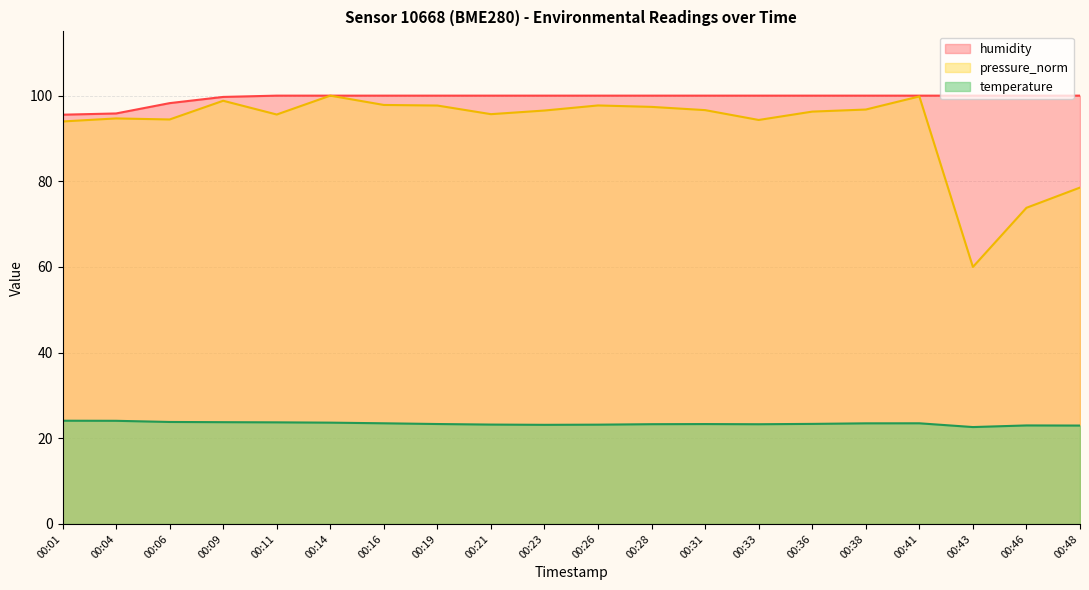

Does the chart display data point markers on the line(s)?

No